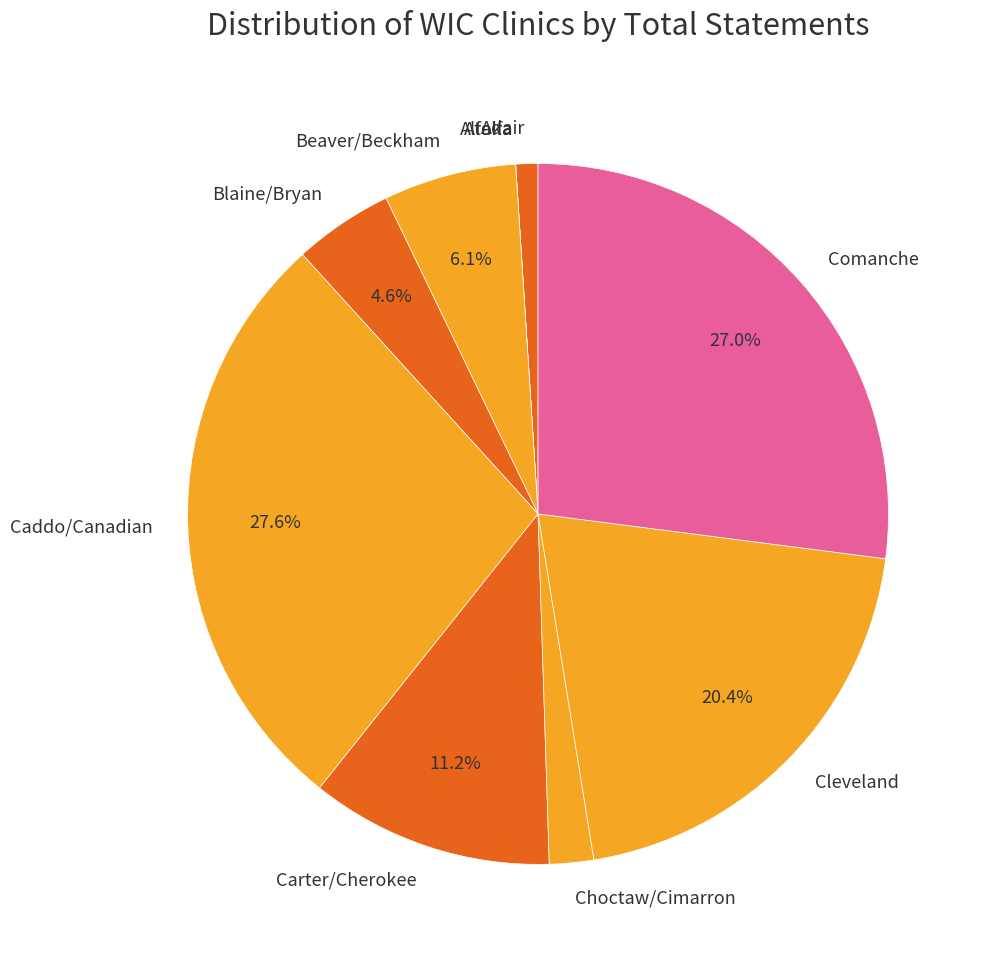

What portion of the pie excludes Caddo/Canadian?

72.4%